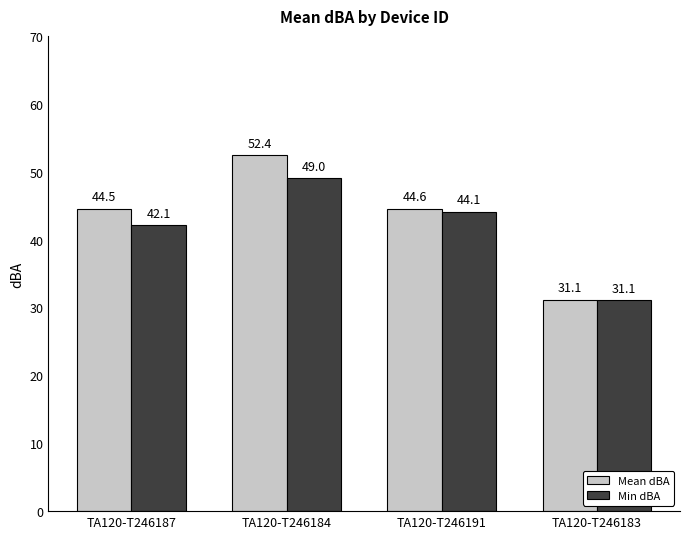

What is the label of the 2nd bar from the right?

TA120-T246191